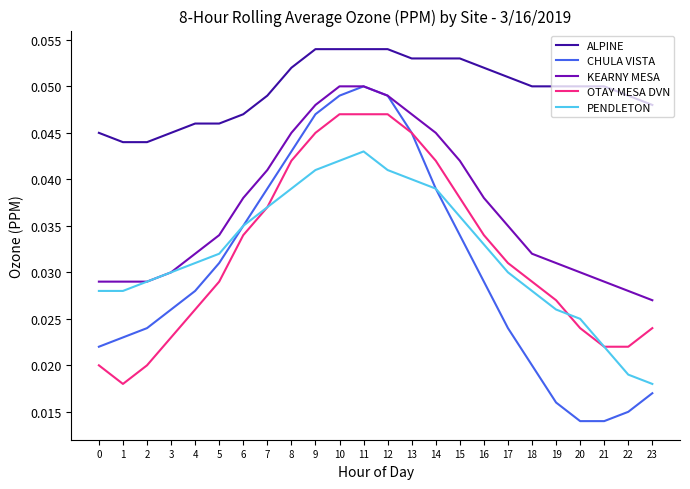

Which series has the largest range (max minus min)?

CHULA VISTA